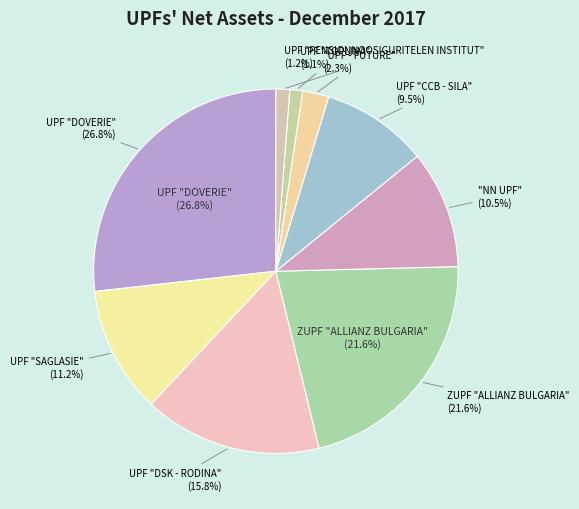

Rank the categories by value from lowest to highest.

UPF "TOPLINA", UPF "PENSIONNOOSIGURITELEN INSTITUT", "UPF - FUTURE", UPF "CCB - SILA", "NN UPF", UPF "SAGLASIE", UPF "DSK - RODINA", ZUPF "ALLIANZ BULGARIA", UPF "DOVERIE"